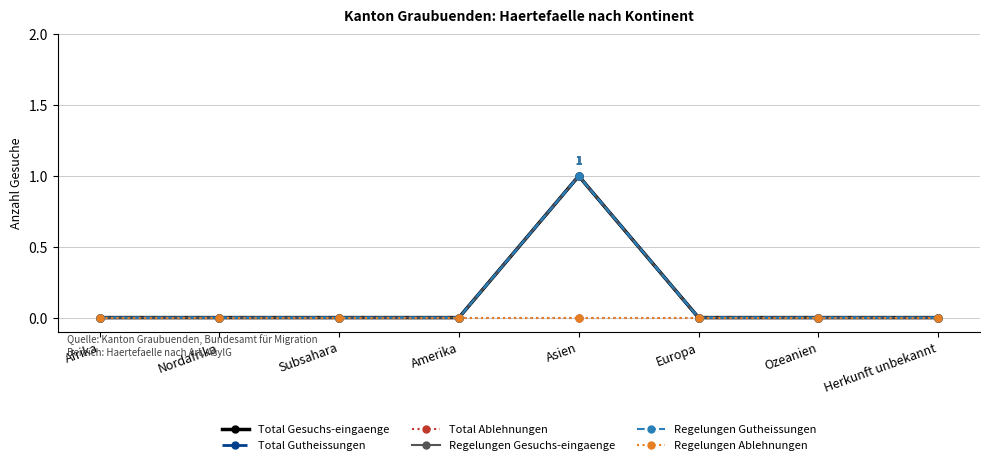

Is this an area chart (filled region under the line)?

No